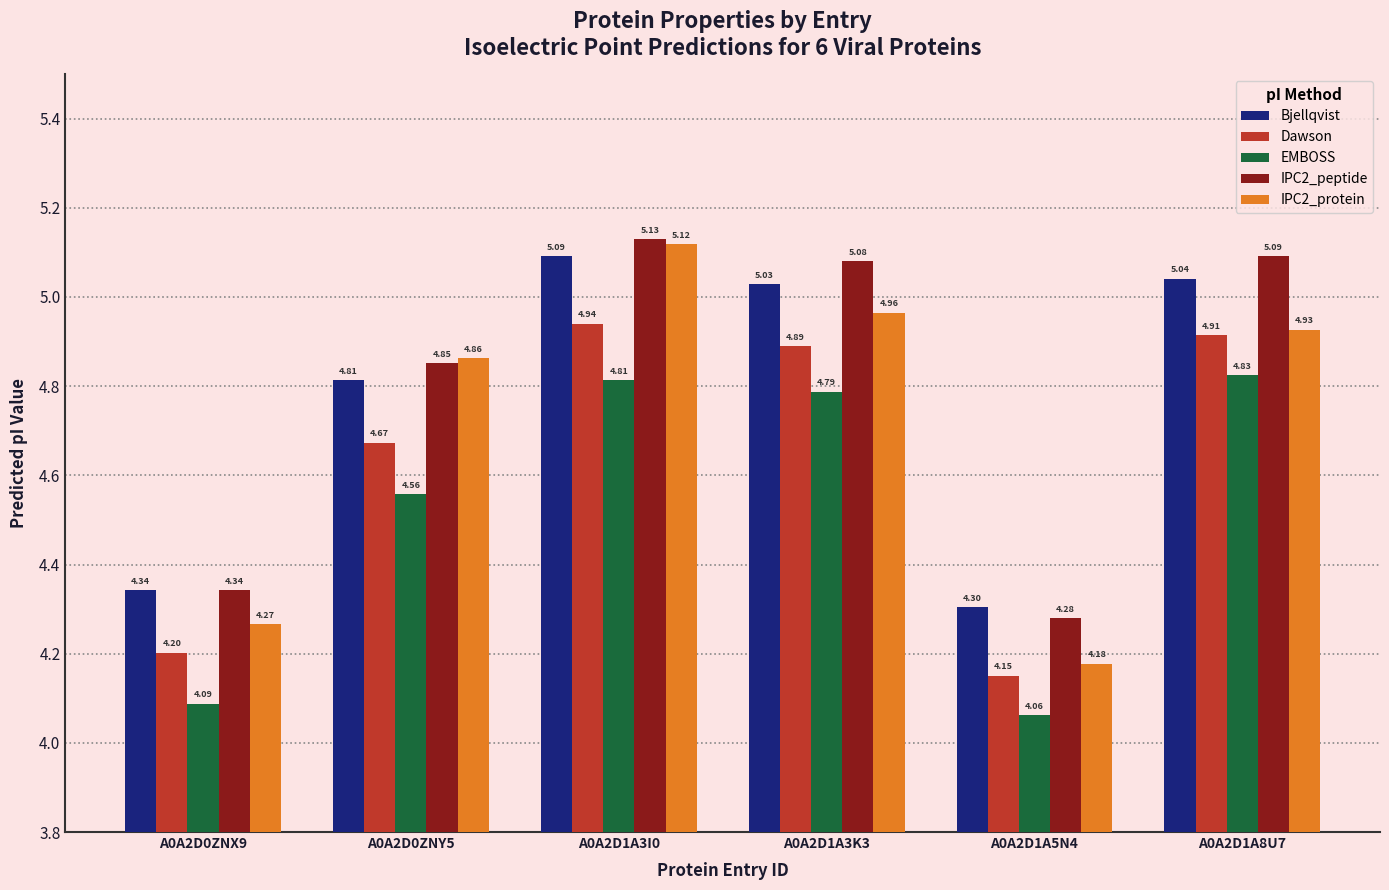

At how many categories does at least one series exceed 4?

6